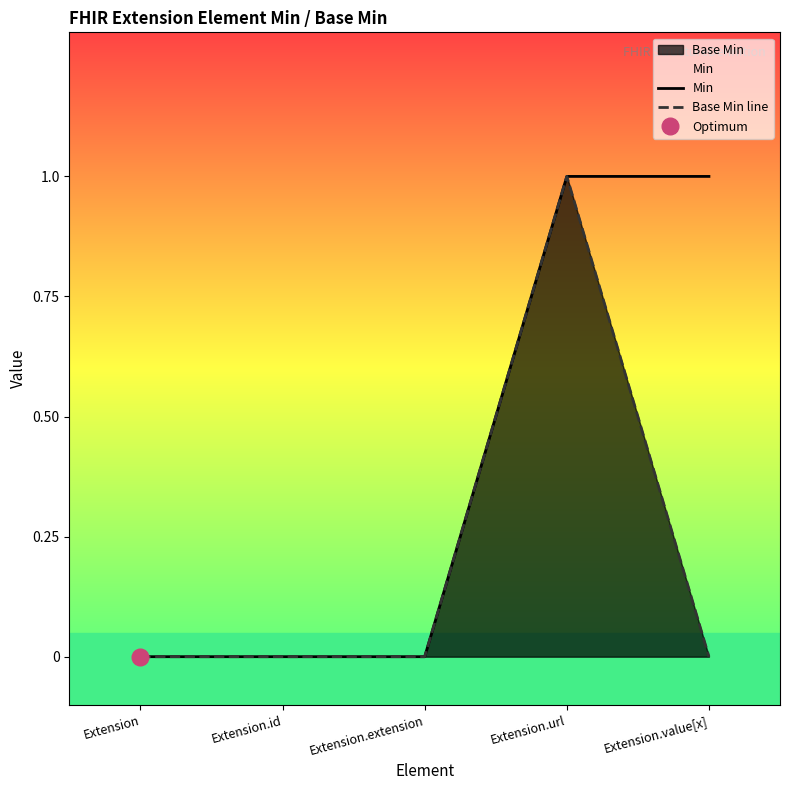

How many lines are shown in the chart?

2